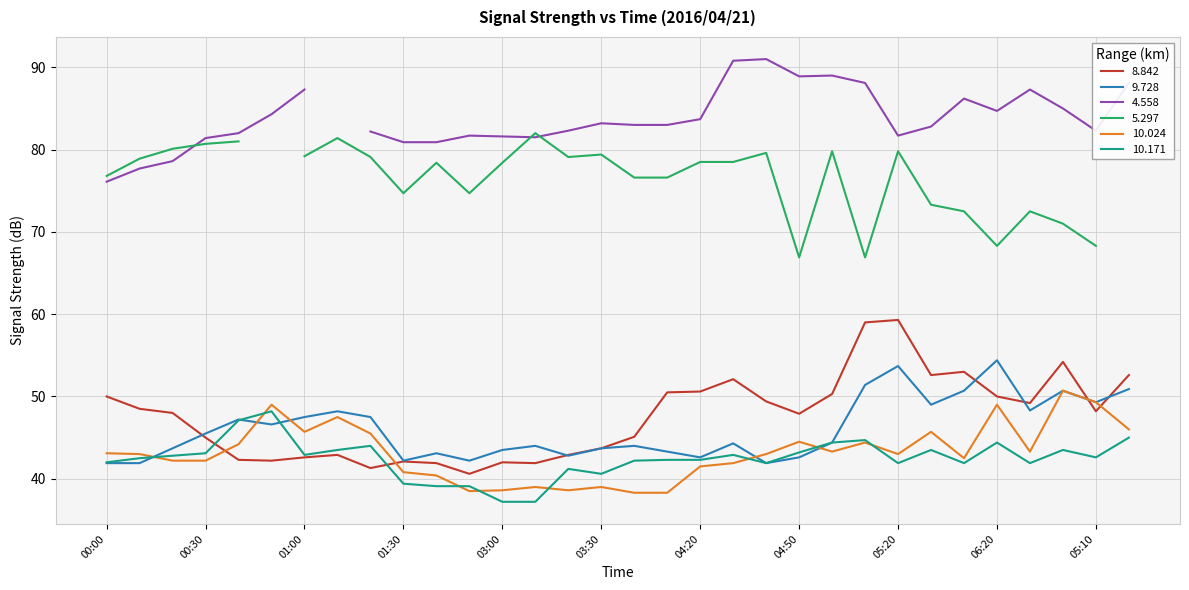

Which series ends up on top after the final intersection of 10.024 and 9.728?

9.728